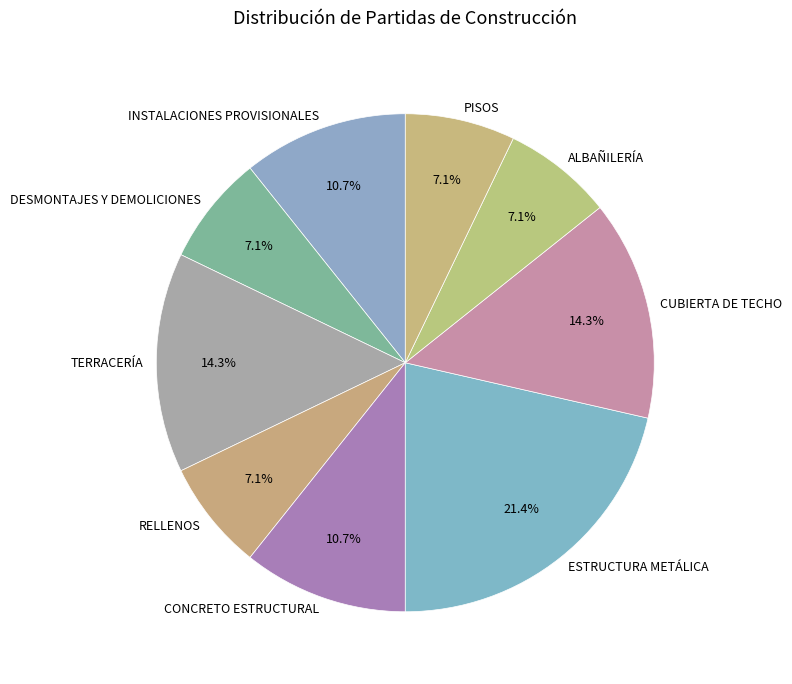

Between ALBAÑILERÍA and CUBIERTA DE TECHO, which is larger?

CUBIERTA DE TECHO